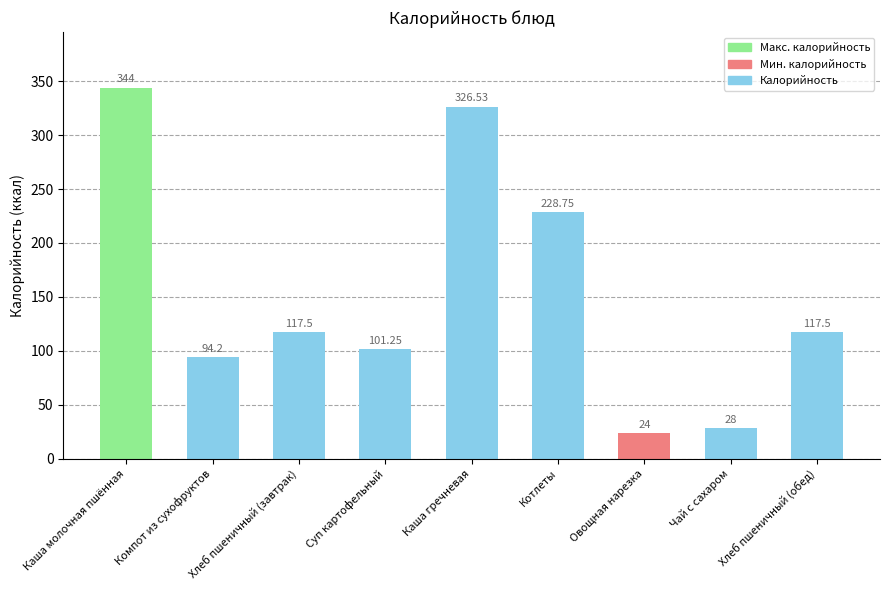

What is the difference between the maximum and minimum values?

320.0